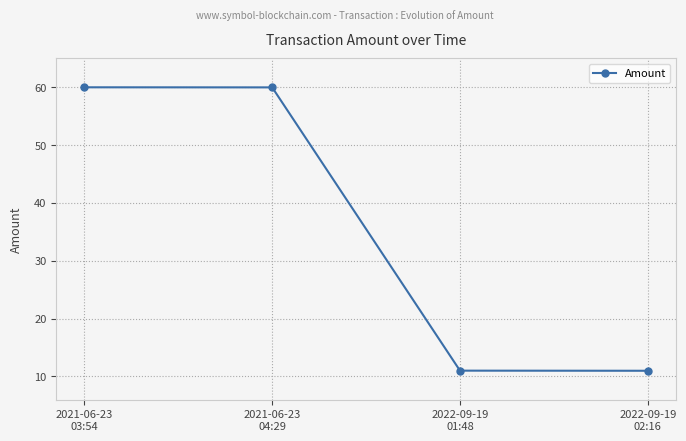

What is the minimum value shown in the chart?

11.0